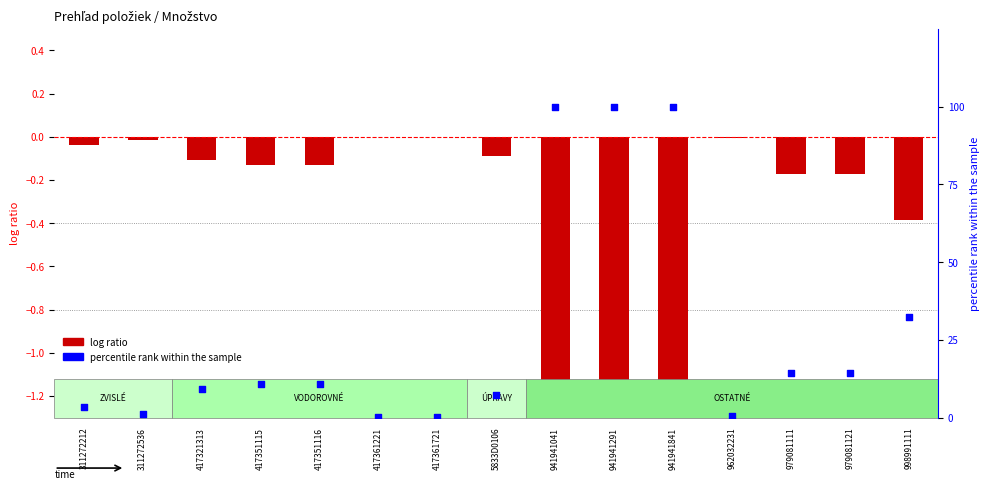

At which category is the sum across all series the highest?

941941041